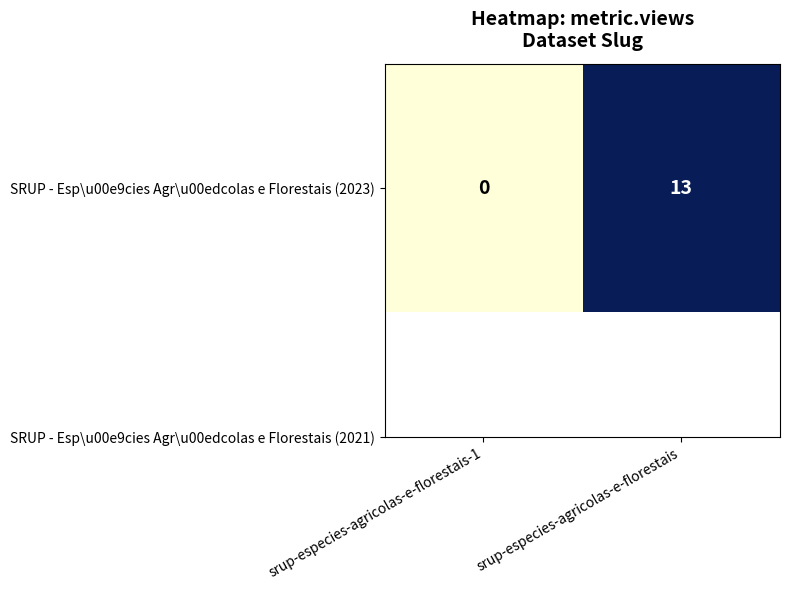

What is the difference between the maximum and minimum values?

13